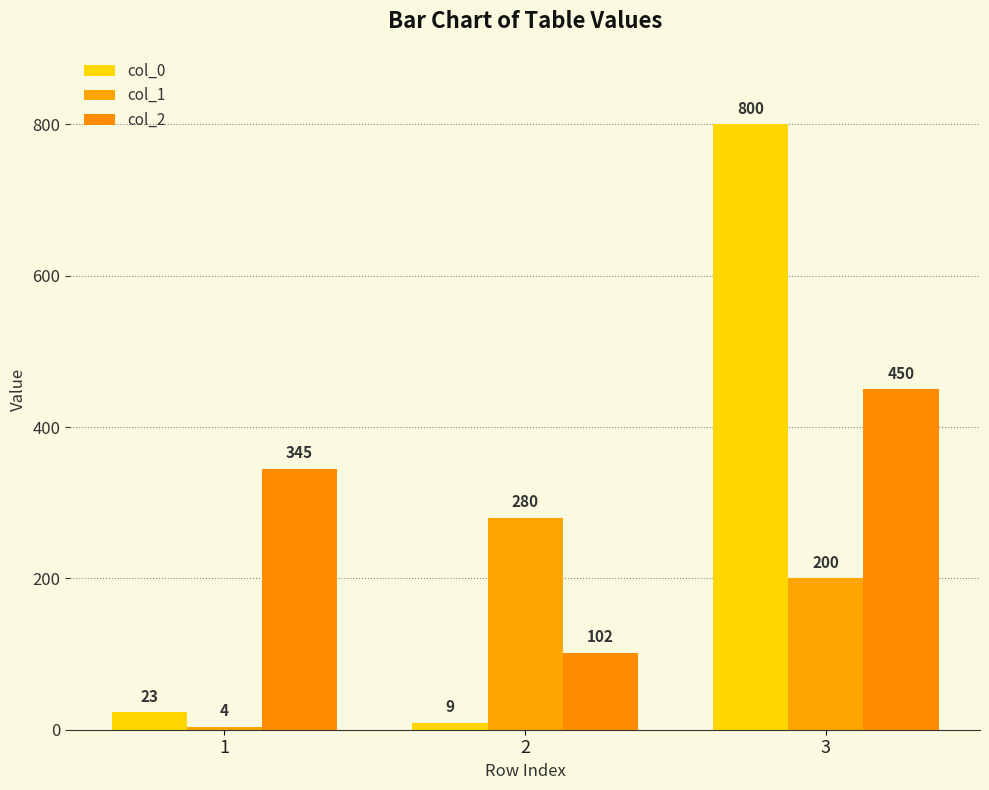

List the labels in order of col_0 value, smallest first.

2, 1, 3